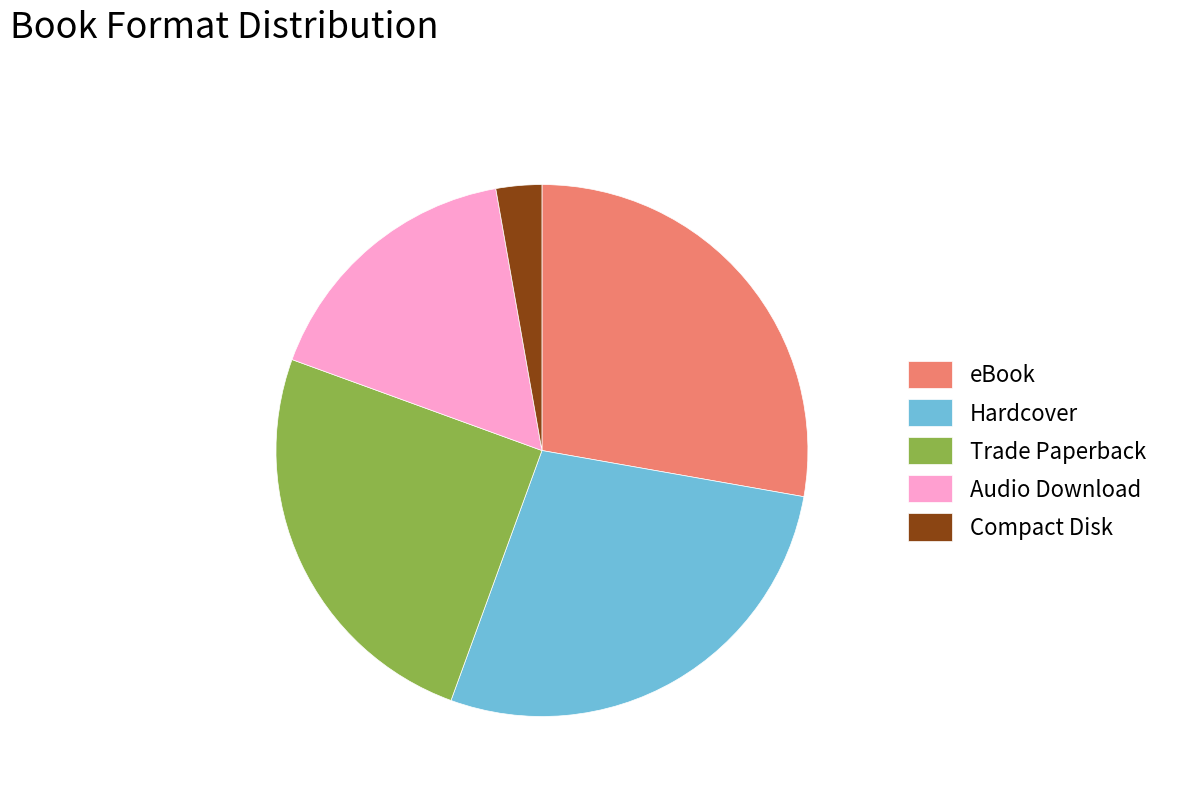

Combined, do Compact Disk and Audio Download account for over 50%?

No